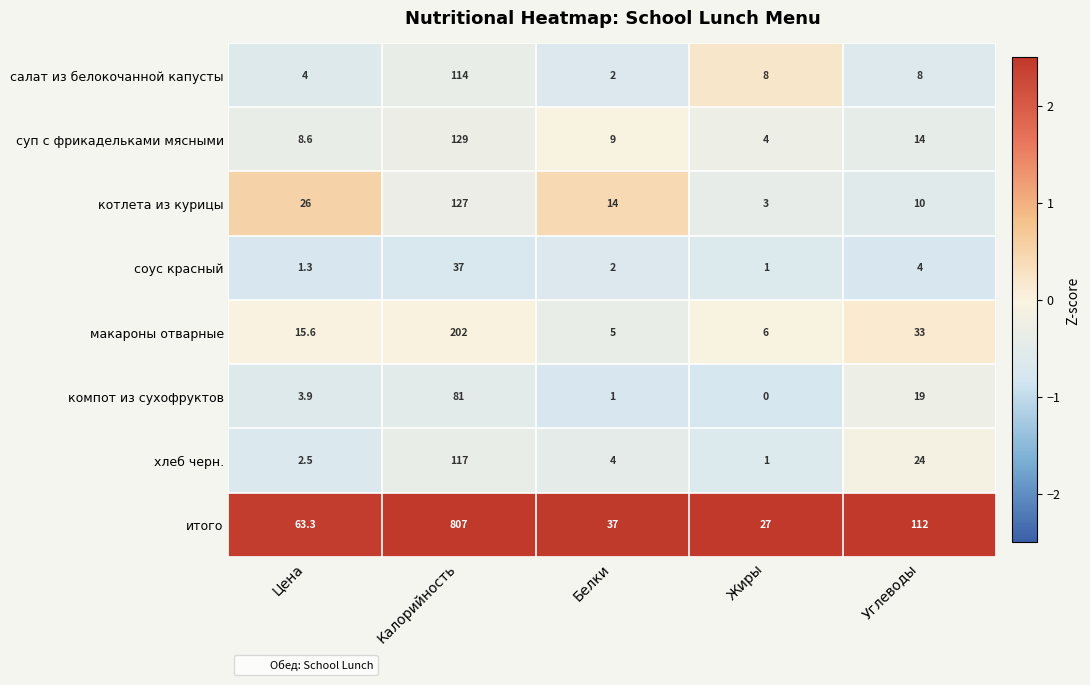

Which series has the widest spread of values?

итого